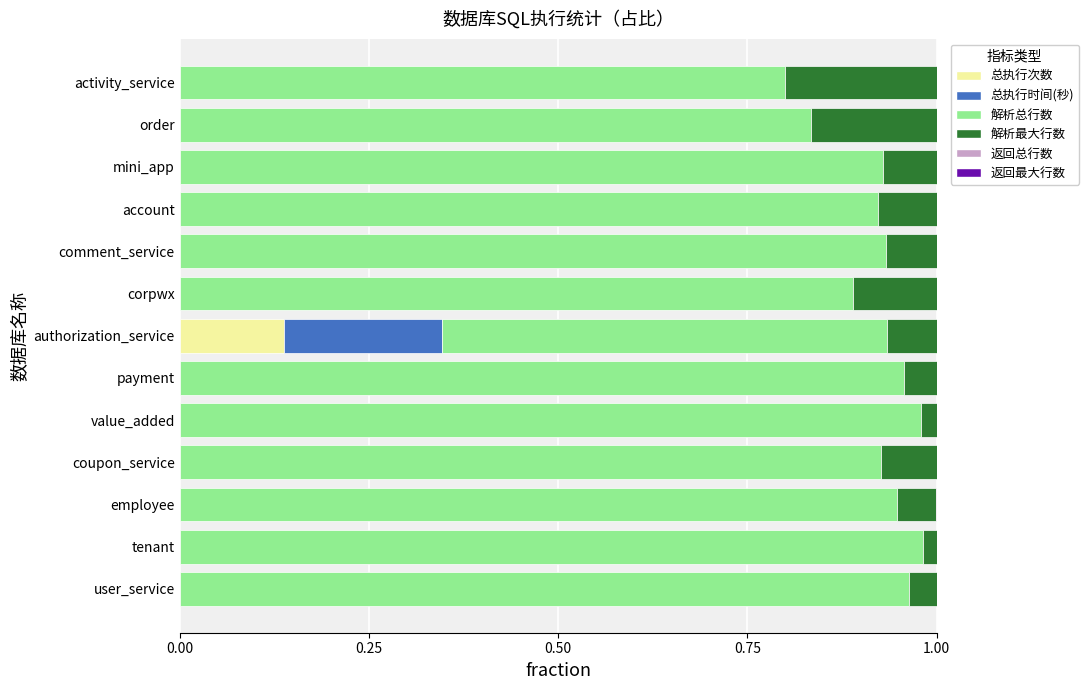

Count the number of categories in the chart.

13